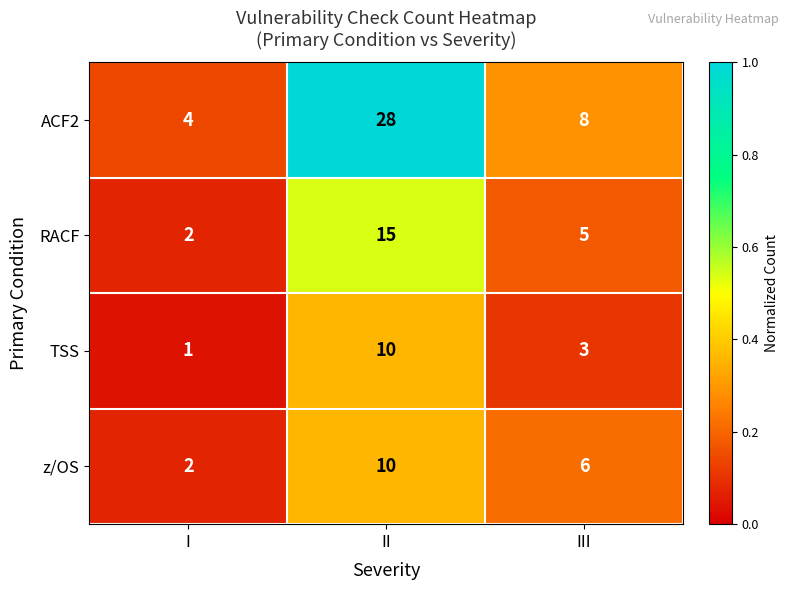

Which series has the largest total across all categories?

ACF2